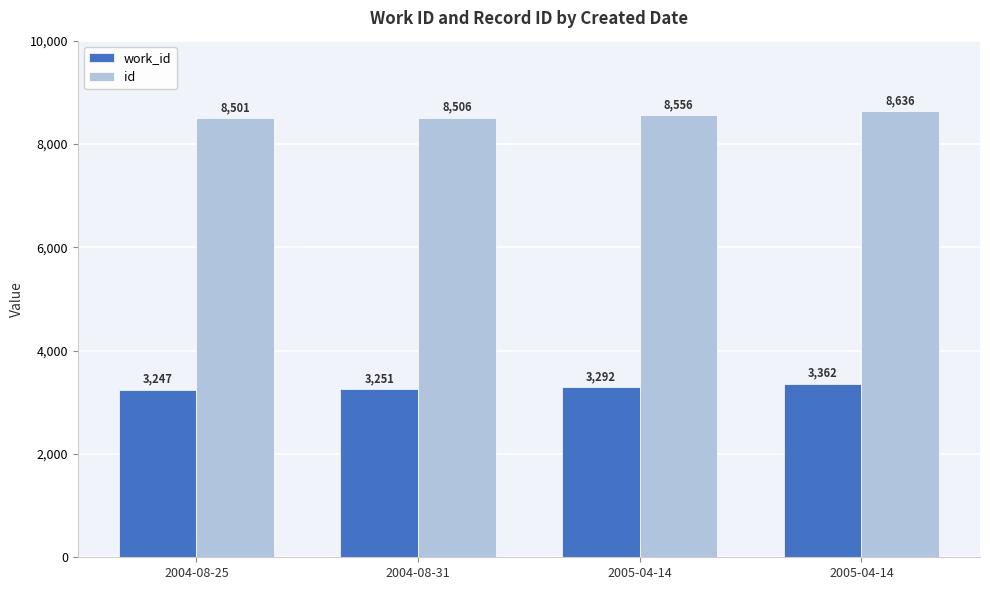

What is the smallest value displayed?

3247